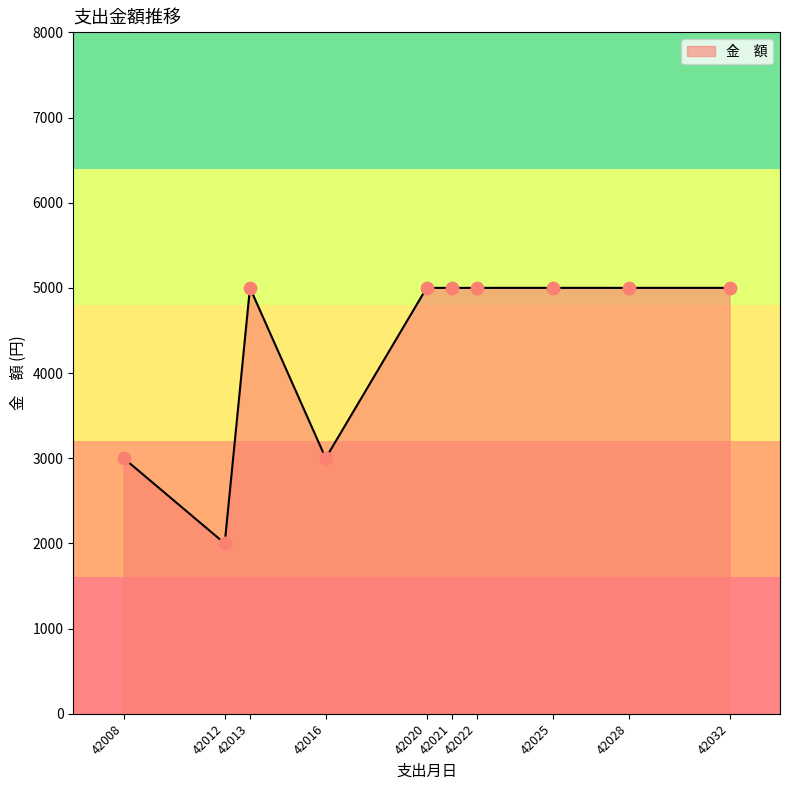

What is the ratio of the value at 42022 to the value at 42016?

1.7